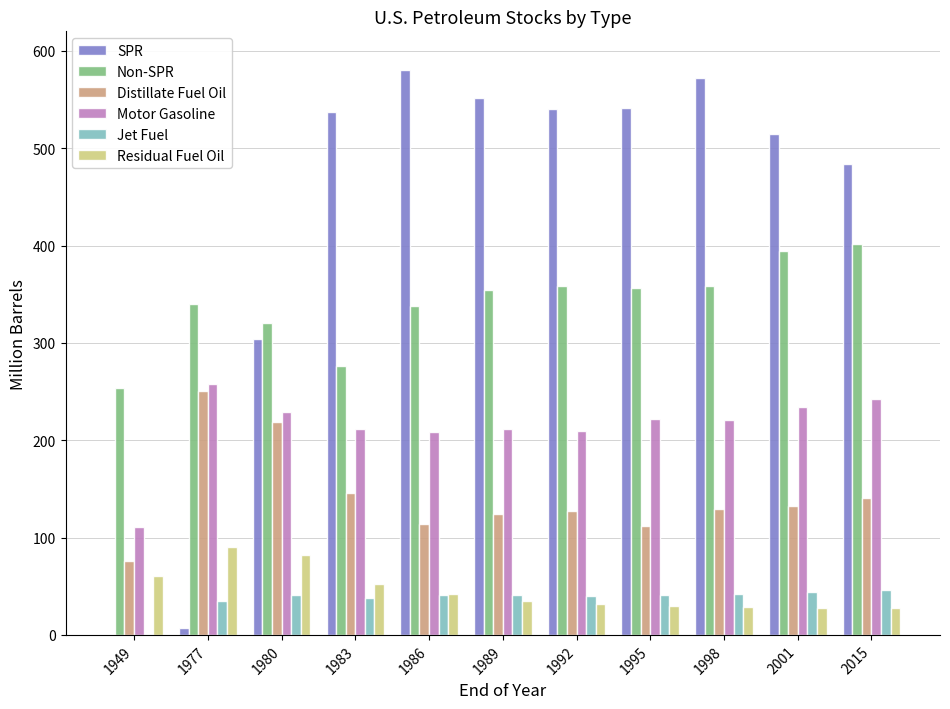

What is the maximum value shown in the chart?

580.2